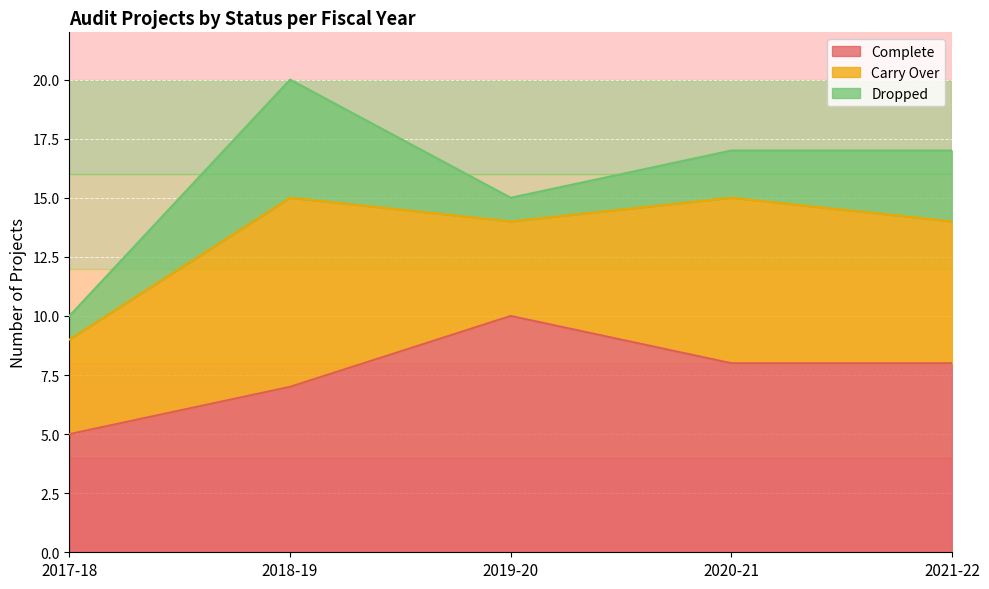

Which category has the lowest value in the Dropped series?

2017-18